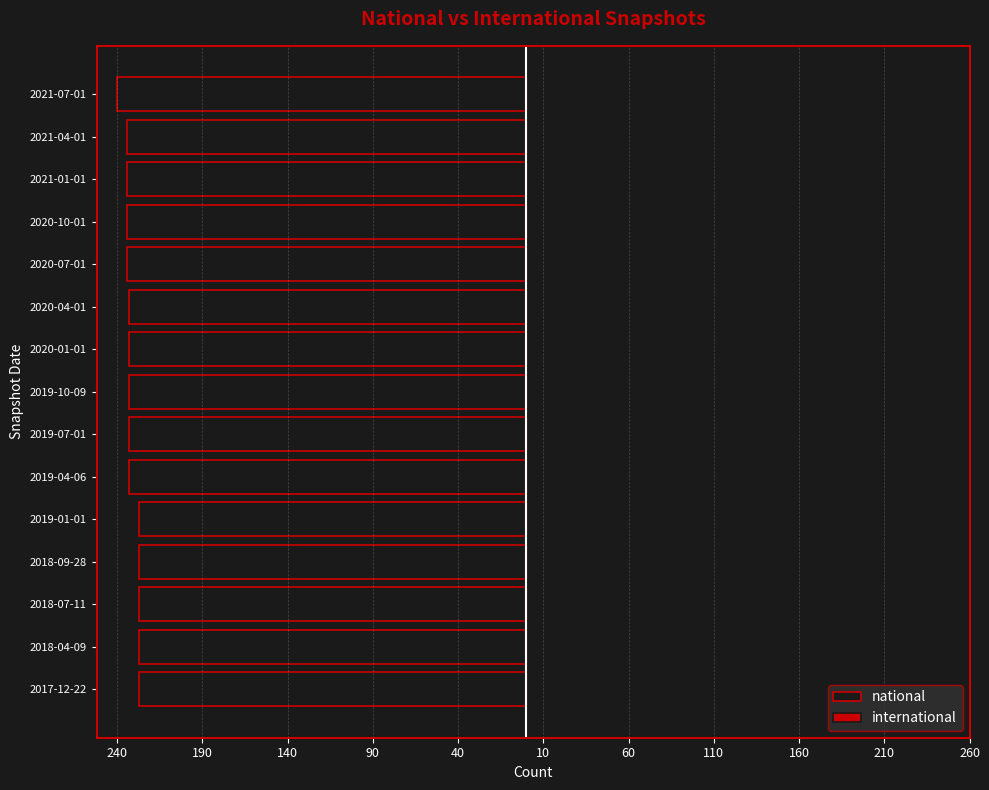

What is the spread (max minus min) of values at 110?

233.8